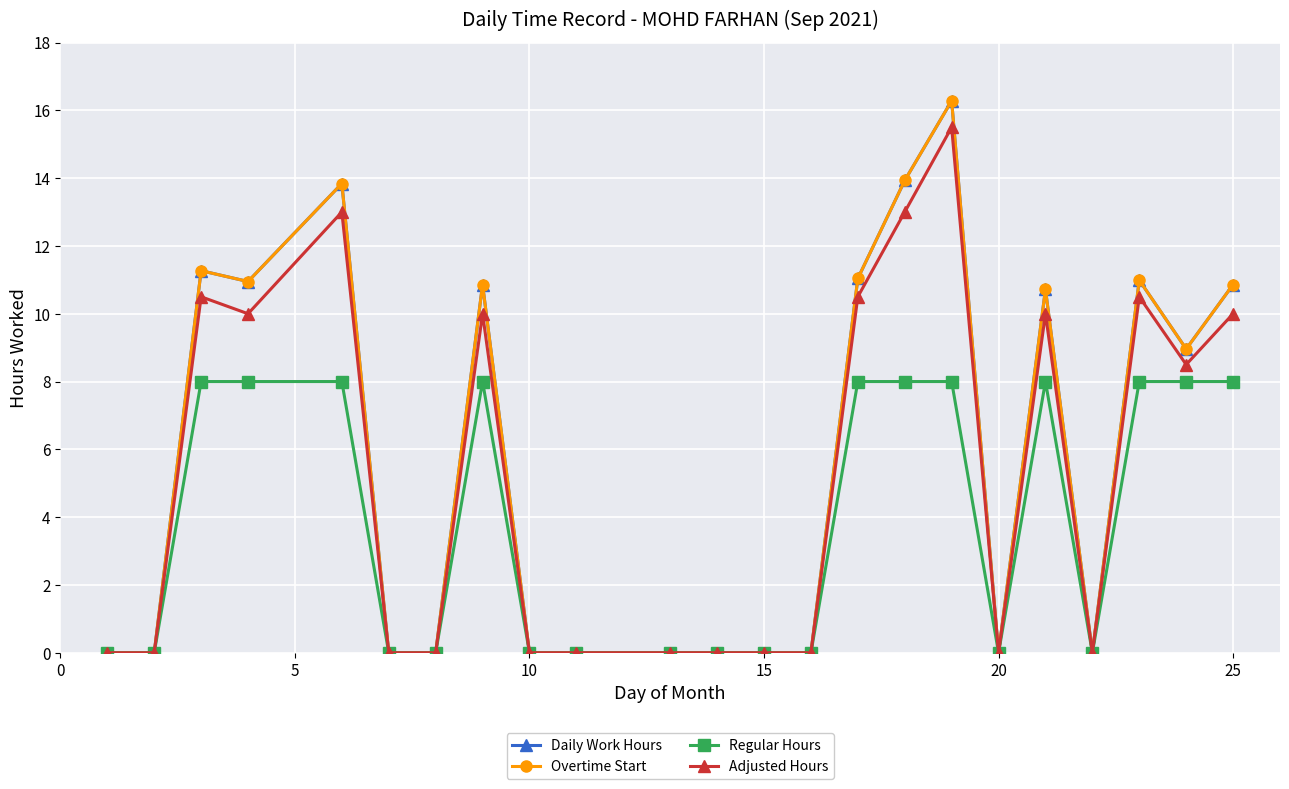

What is the difference between the maximum and second lowest values in the Overtime Start series?

16.3